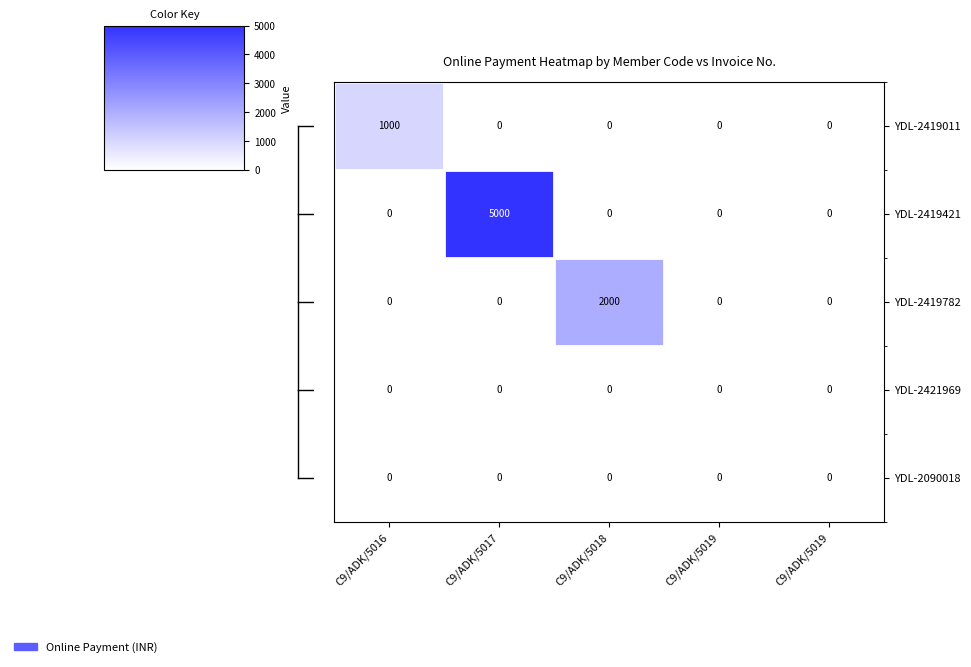

How many data points in YDL-2419011 are above 0?

1